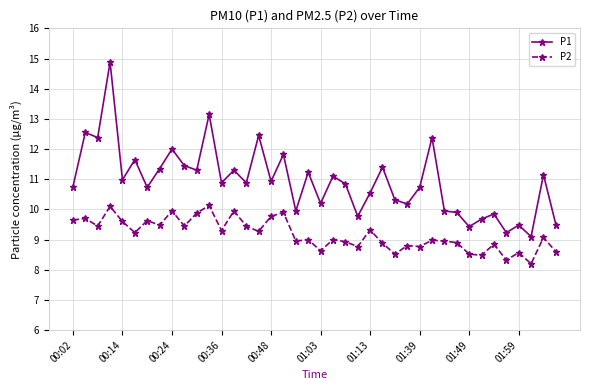

What is the value of the P1 point at the 24th from the left?

9.8